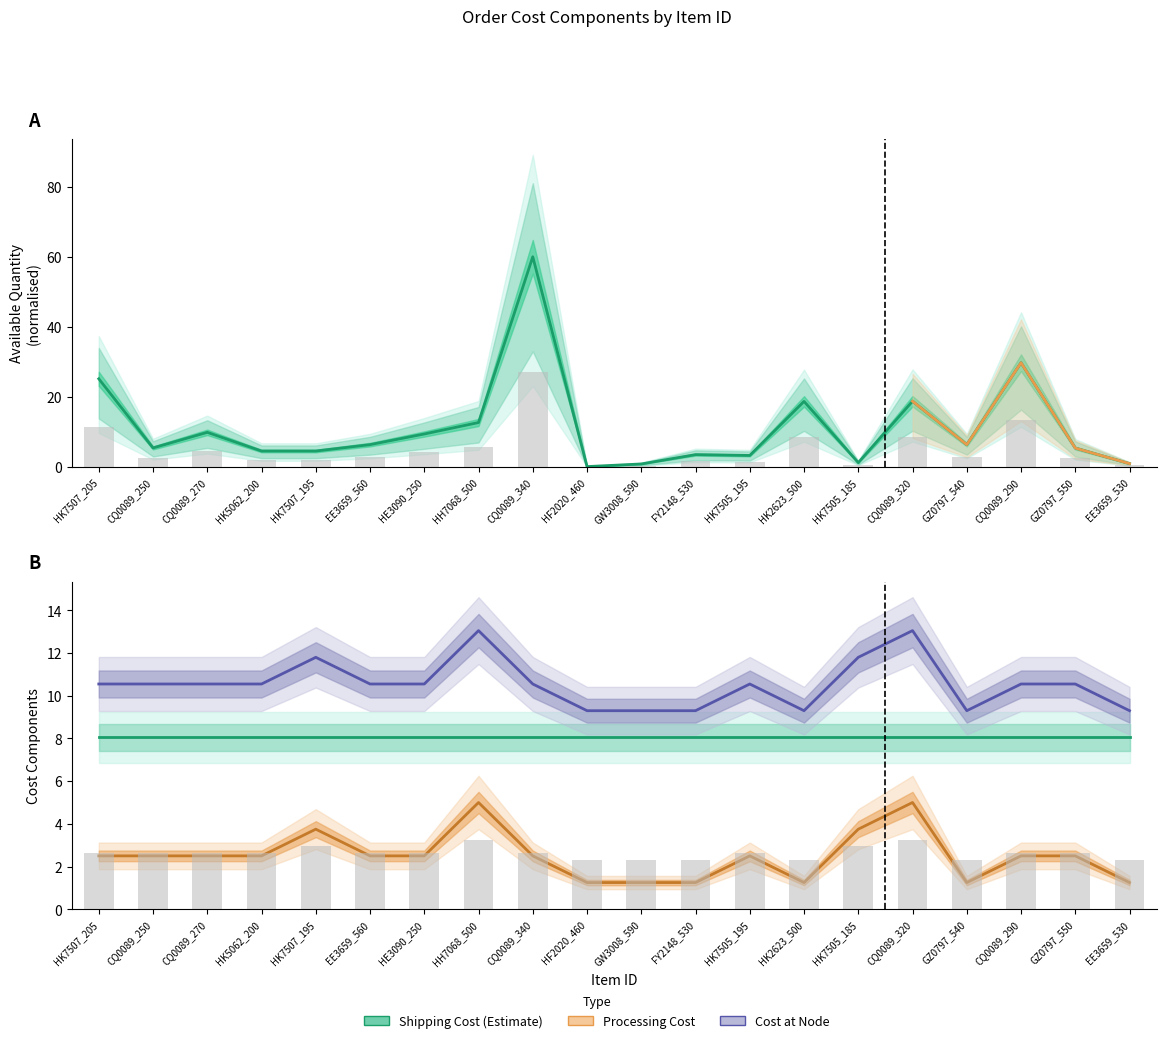

List the series in order of their peak value, lowest first.

Processing Cost, Shipping Cost, Cost at Node, Available Quantity